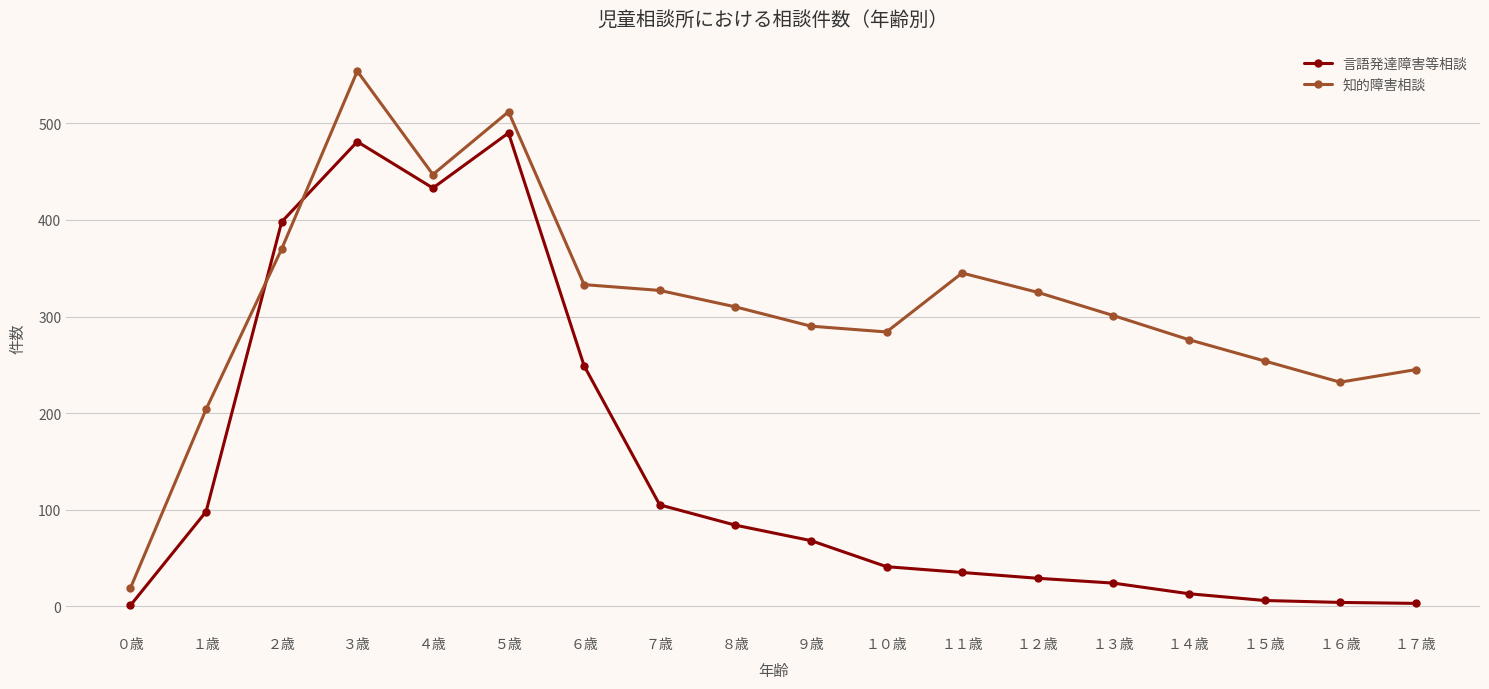

Which series has the largest total across all categories?

知的障害相談